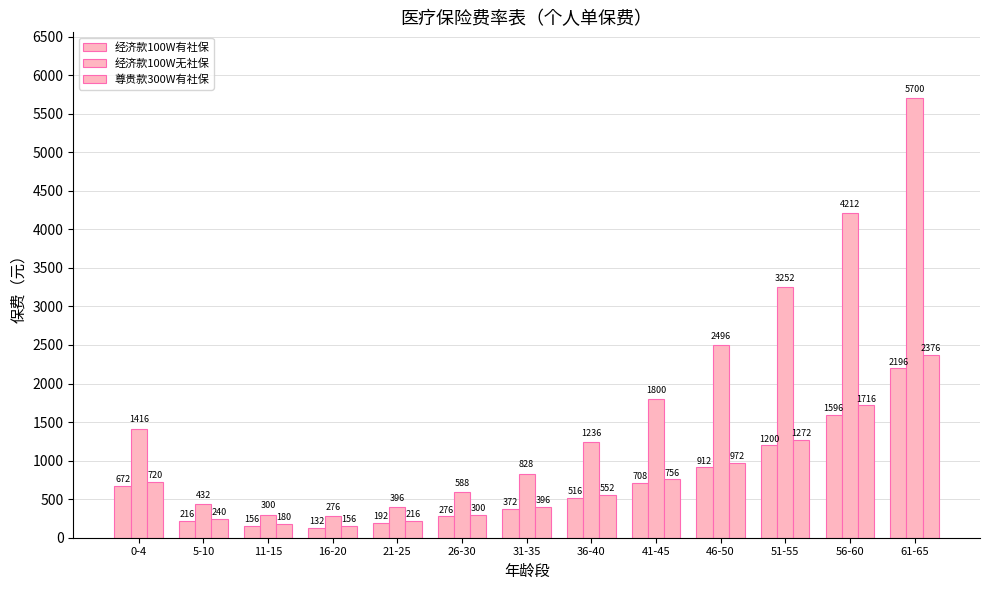

How many distinct data groups are displayed?

3